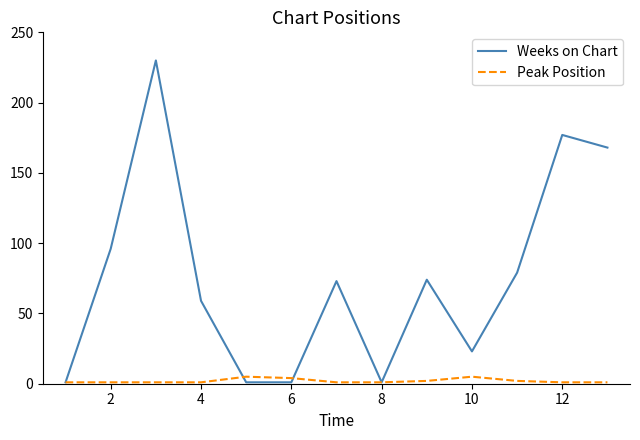

Which series has the largest total across all categories?

Weeks on Chart